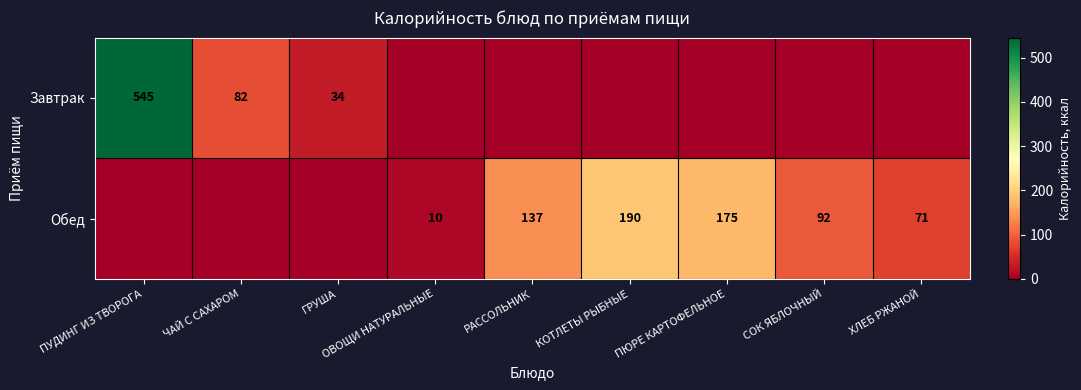

What is the difference between the Завтрак values at ЧАЙ С САХАРОМ and ПУДИНГ ИЗ ТВОРОГА?

463